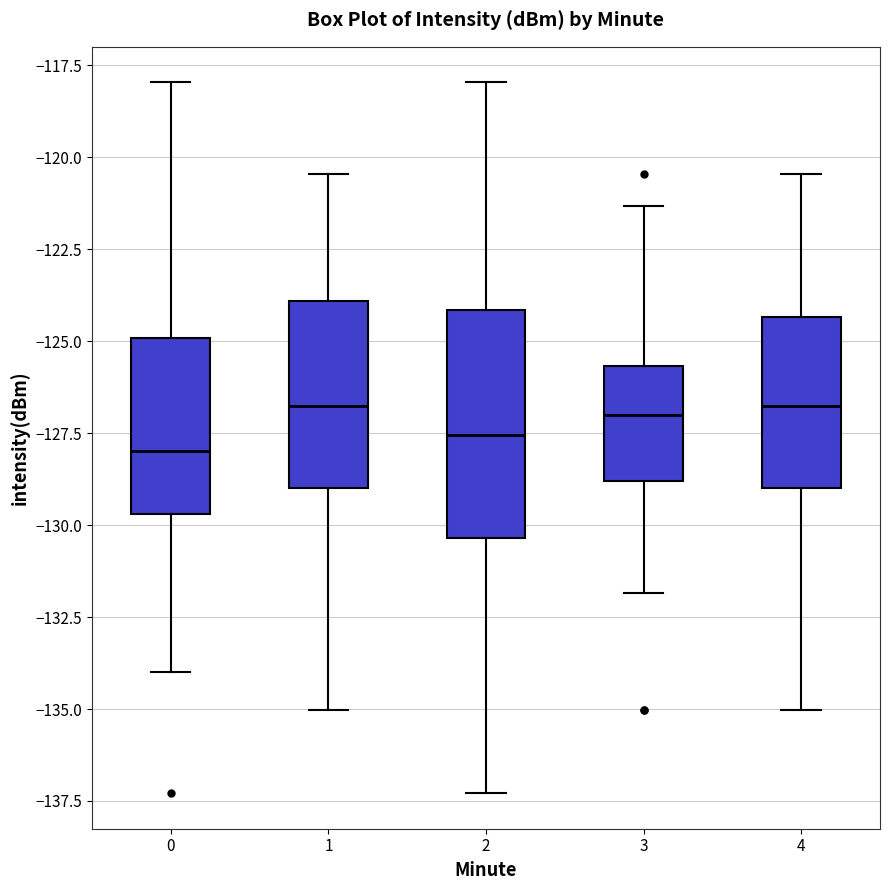

Reading left to right, transcribe this box plot: for each box, give where its median line is, the range the box spans, and where its two whiskers end, as read against the y-axis. The values are not printed on the chart, so give them approximately, as read against the axis.

0: median -128.0, box -129.5 to -125.0, whiskers -134.0 to -118.0
1: median -127.0, box -129.0 to -124.0, whiskers -135.0 to -120.5
2: median -127.5, box -130.5 to -124.0, whiskers -137.5 to -118.0
3: median -127.0, box -129.0 to -125.5, whiskers -132.0 to -121.5
4: median -127.0, box -129.0 to -124.5, whiskers -135.0 to -120.5